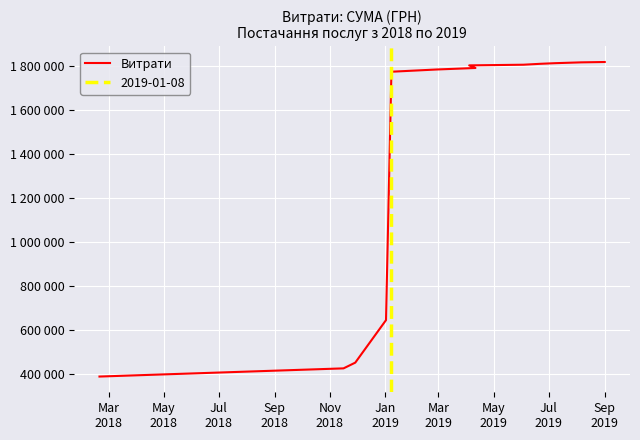

What is the ratio of the value at Jul
2019 to the value at May
2019?

1.0